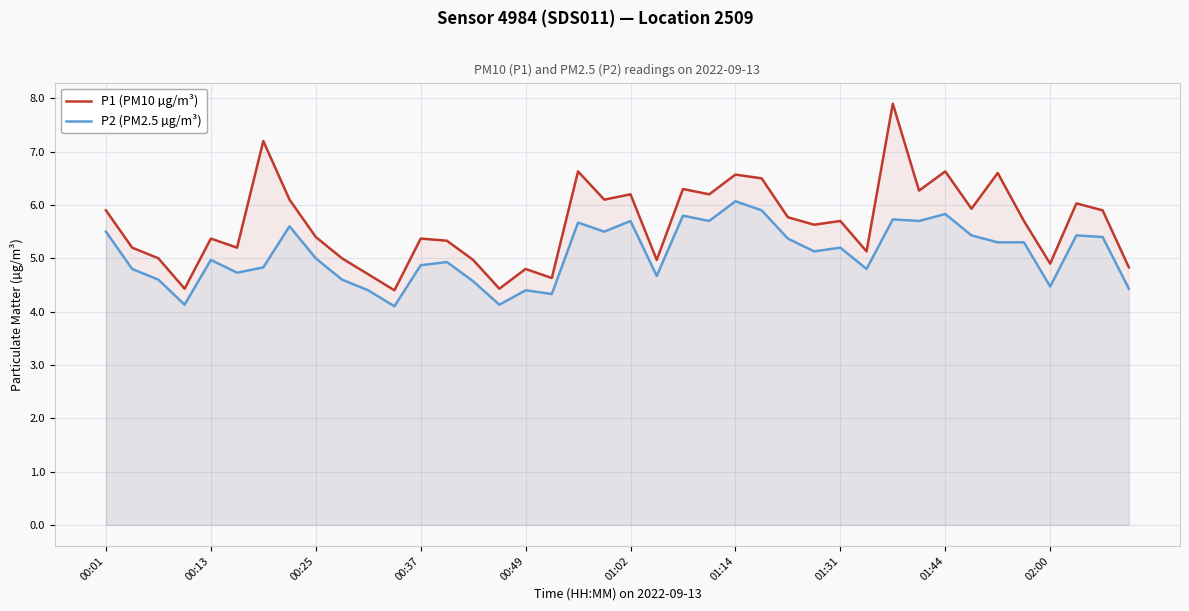

How many values in the P1 (PM10 µg/m³) series are below 5?

10